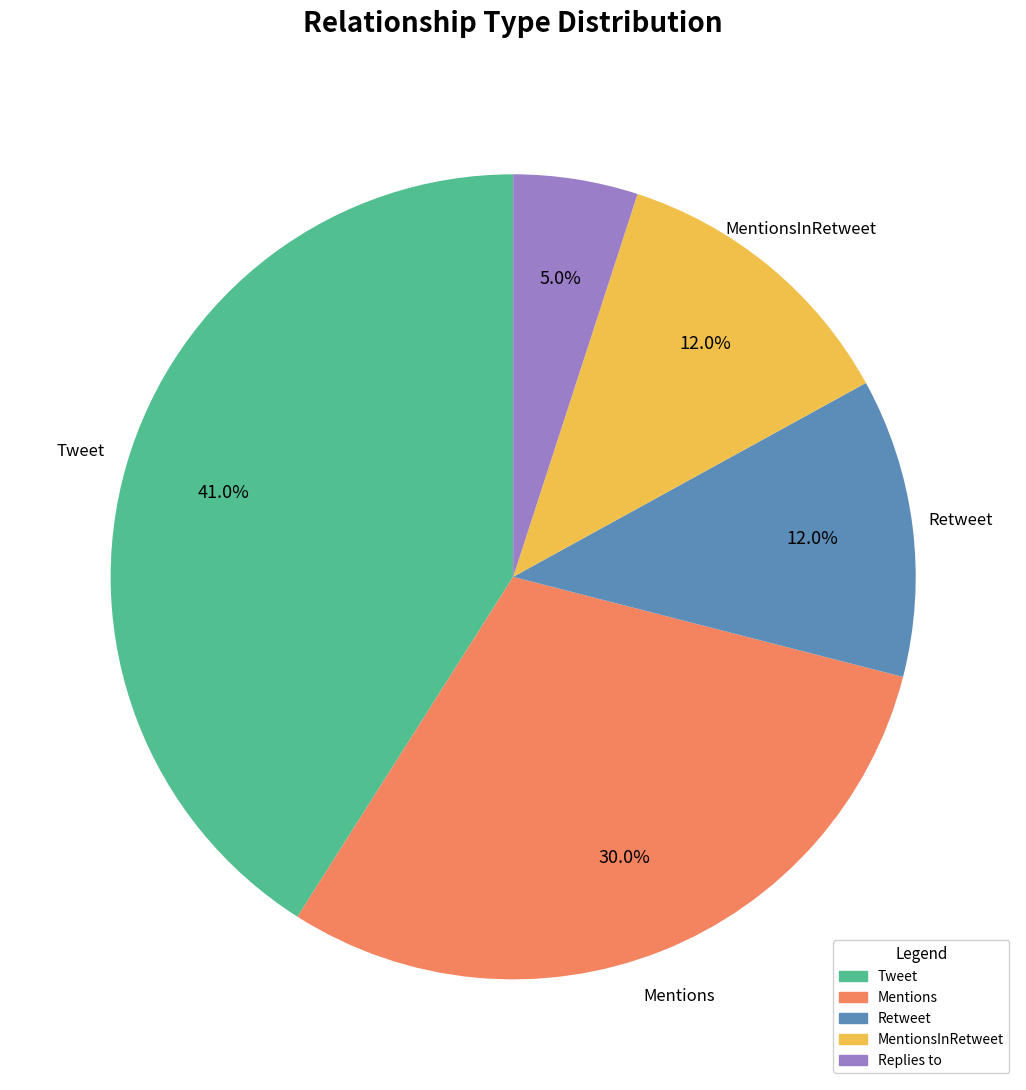

Is it true that Retweet is 12% of the pie?

True